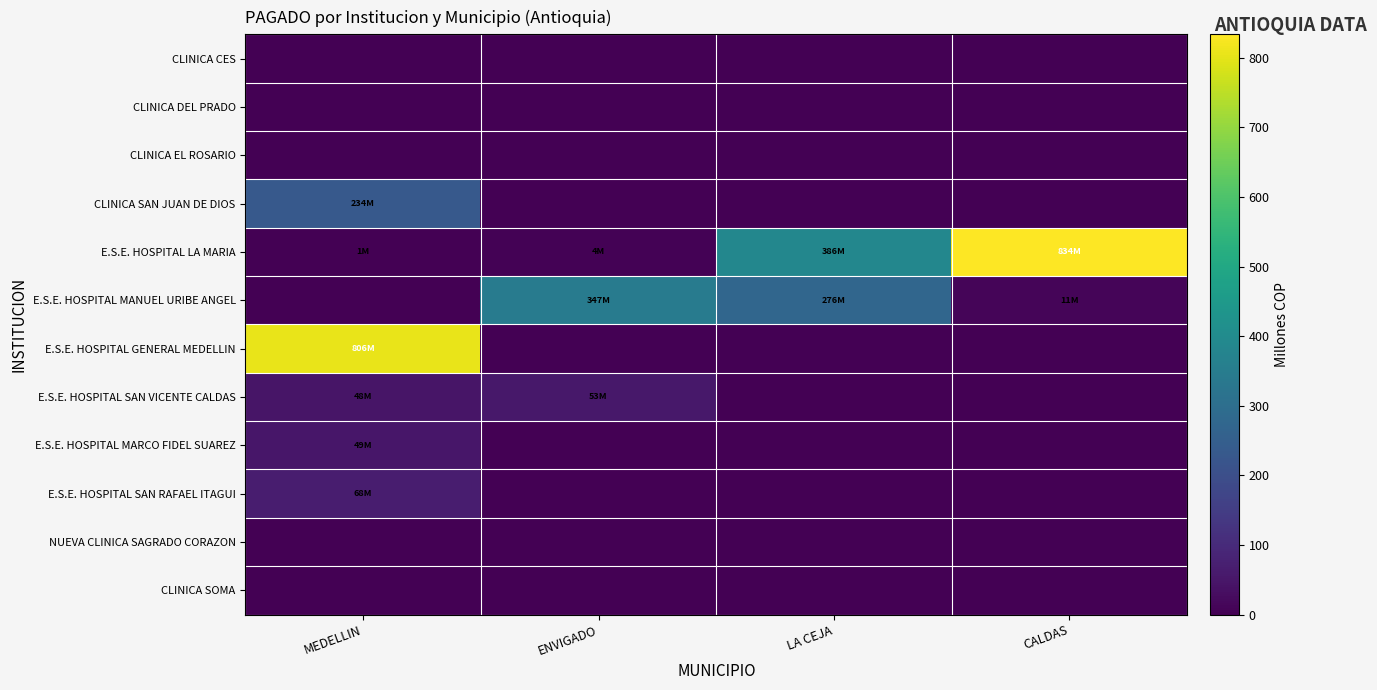

Between LA CEJA and CALDAS, which series saw the biggest shift?

E.S.E. HOSPITAL LA MARIA